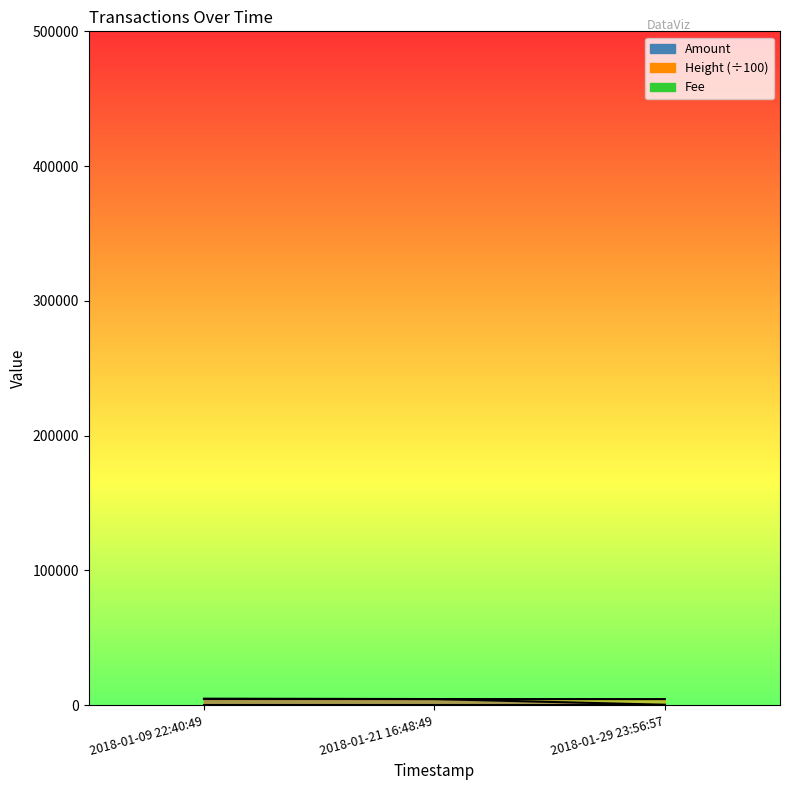

Which series changed the most between 2018-01-21 16:48:49 and 2018-01-29 23:56:57?

Amount